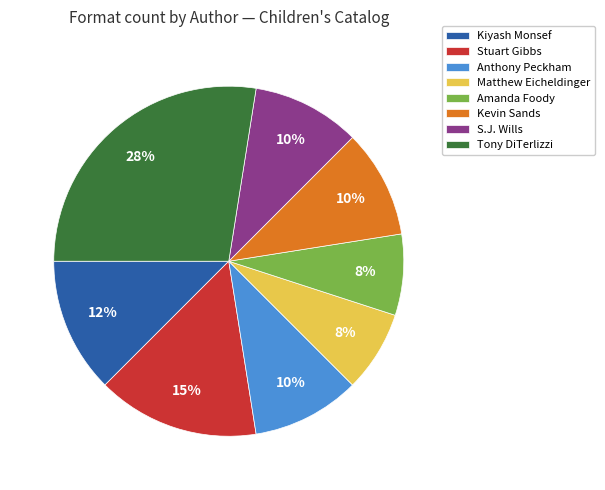

To the nearest percent, what is the combined percentage of Kevin Sands and Amanda Foody?

18%